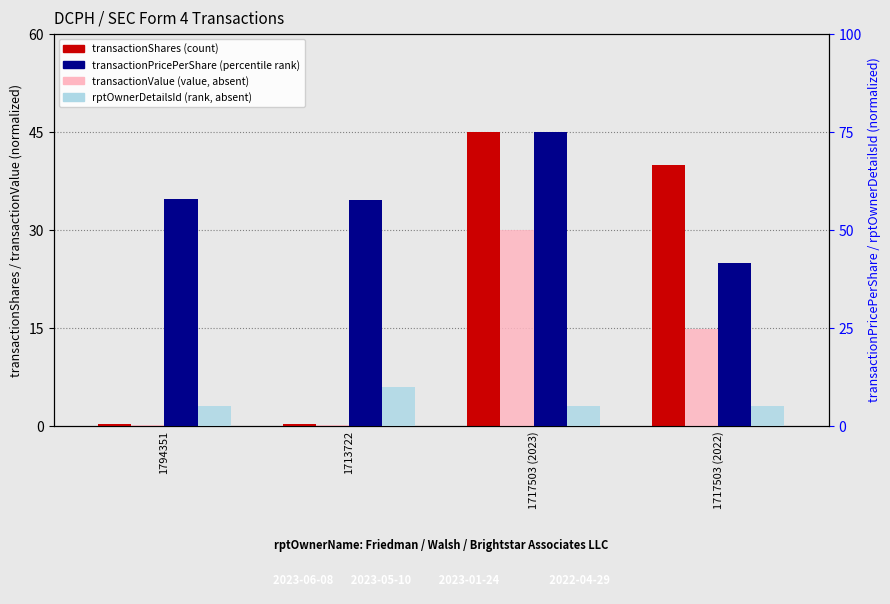

Reading right to left, extract all data points from this chart.

transactionShares (count): 1717503 (2022)=39.9	1717503 (2023)=45.0	1713722=0.3	1794351=0.3
transactionValue (value, absent): 1717503 (2022)=14.8	1717503 (2023)=30.0	1713722=0.2	1794351=0.1
transactionPricePerShare (percentile rank): 1717503 (2022)=41.7	1717503 (2023)=75.0	1713722=57.7	1794351=57.8
rptOwnerDetailsId (rank, absent): 1717503 (2022)=5.0	1717503 (2023)=5.0	1713722=10.0	1794351=5.0